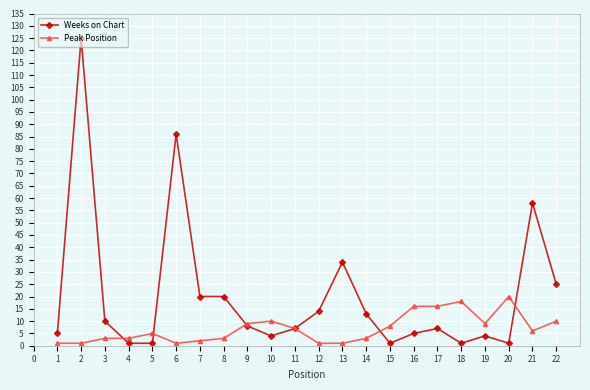

Does the chart have visible grid lines?

Yes